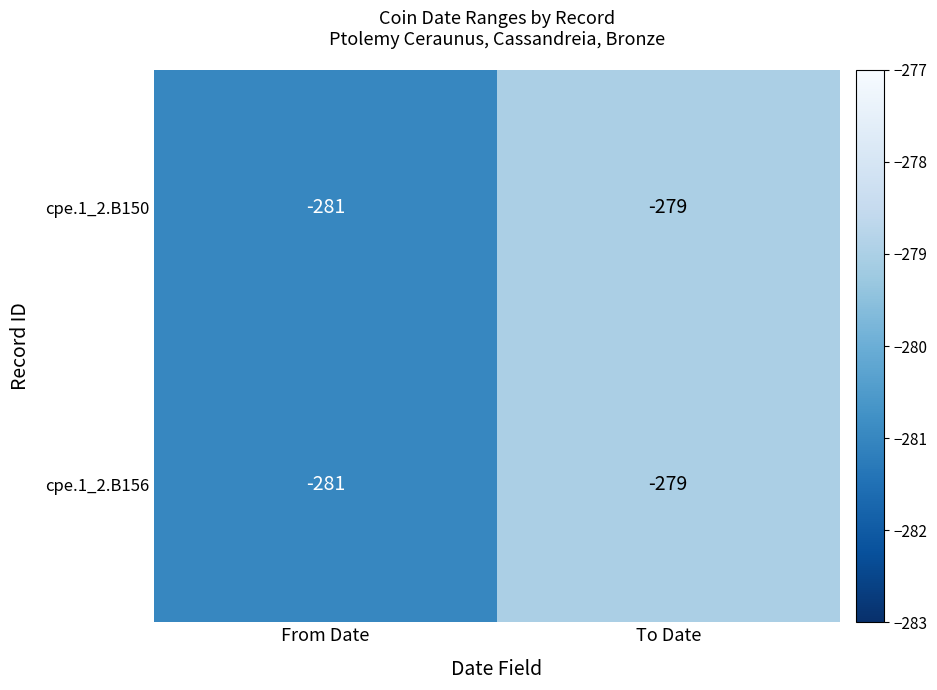

What is the sum of all cpe.1_2.B150 values?

-560